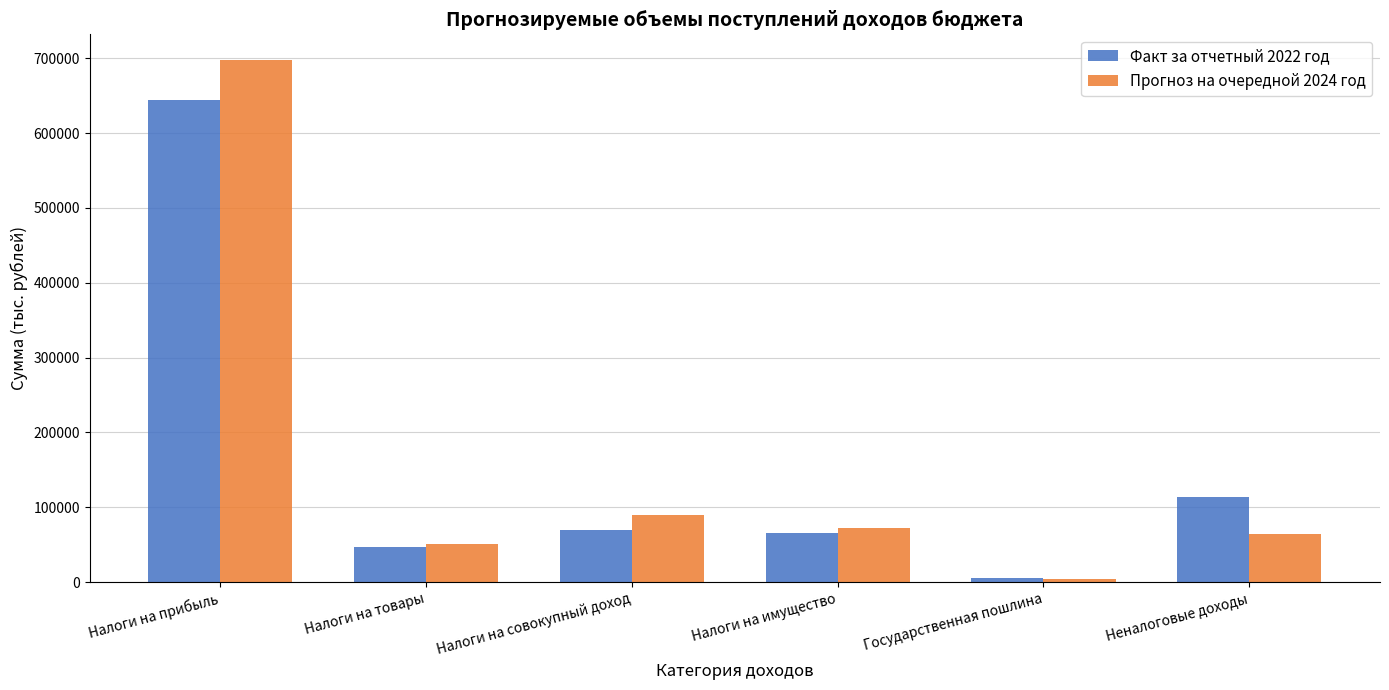

Does the chart contain any negative values?

No